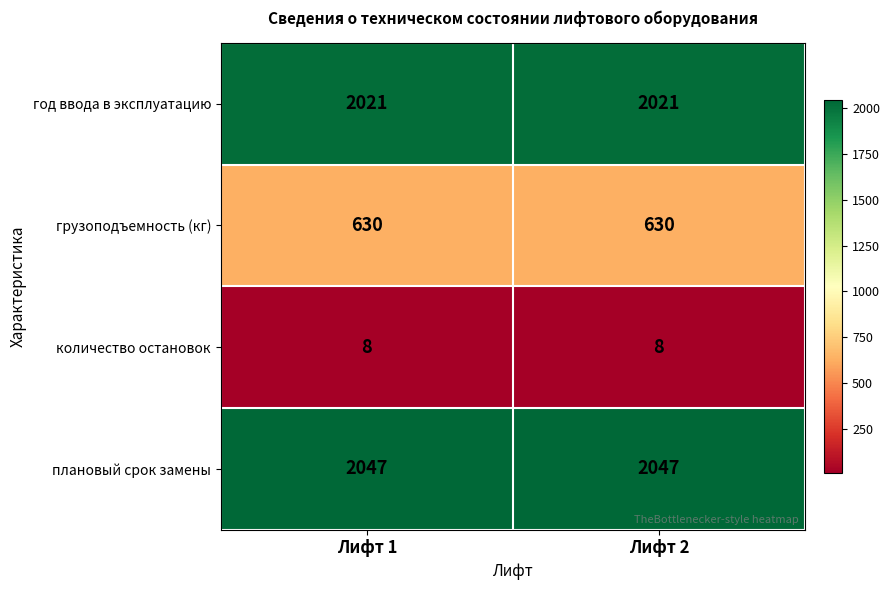

Which series has the largest total across all categories?

плановый срок замены